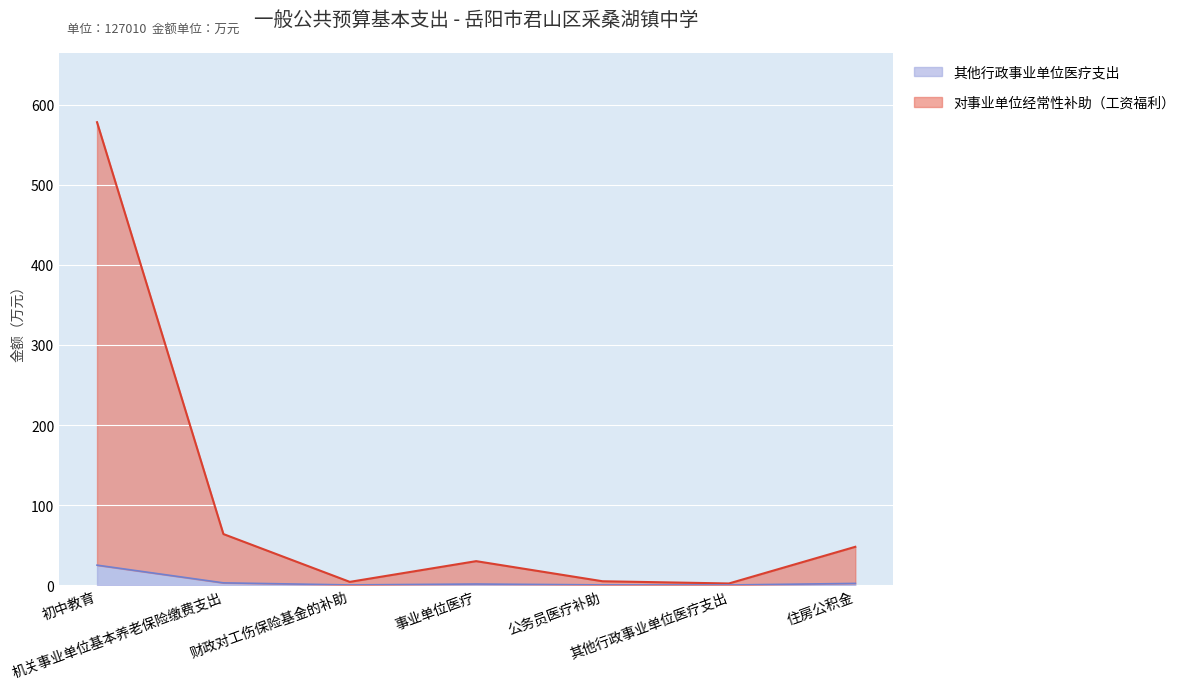

Between 机关事业单位基本养老保险缴费支出 and 其他行政事业单位医疗支出, which series saw the biggest shift?

对事业单位经常性补助